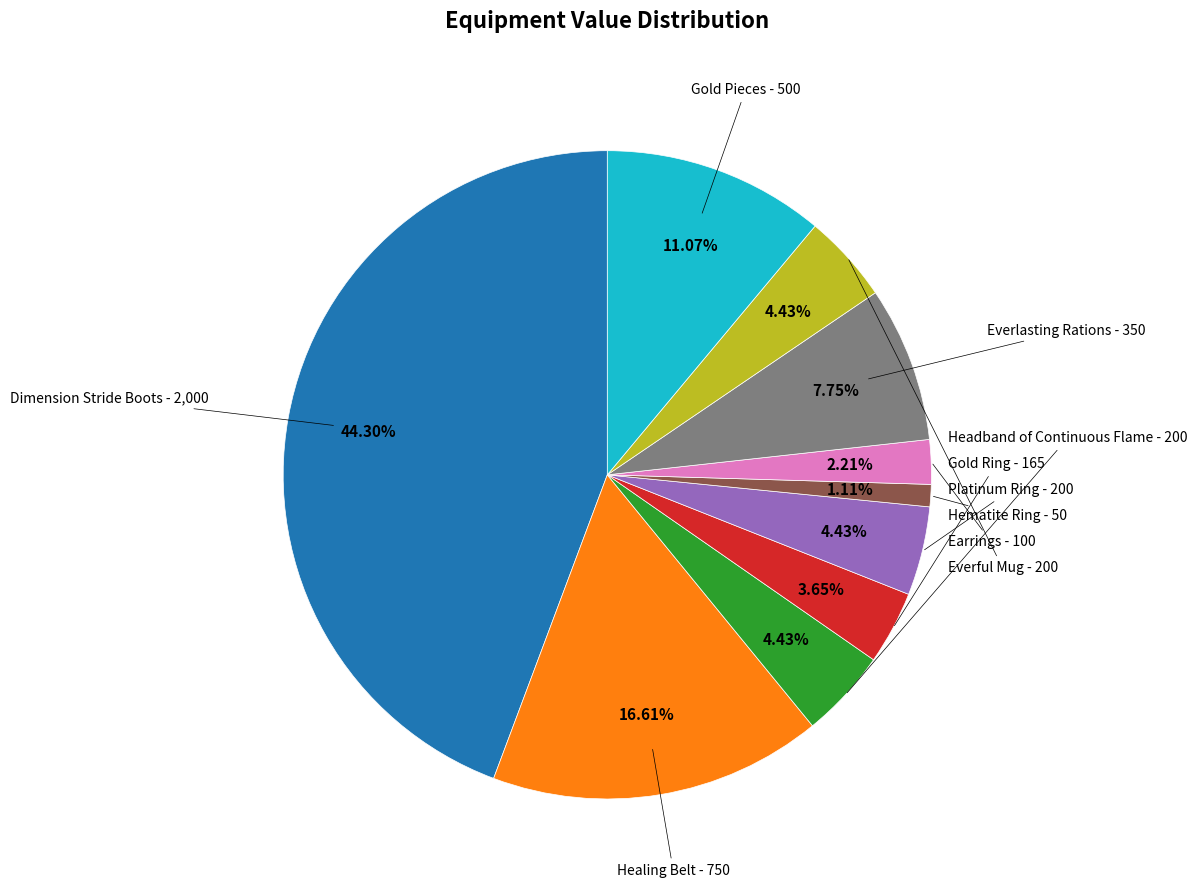

The Gold Ring slice represents 11% of the pie. True or false?

False